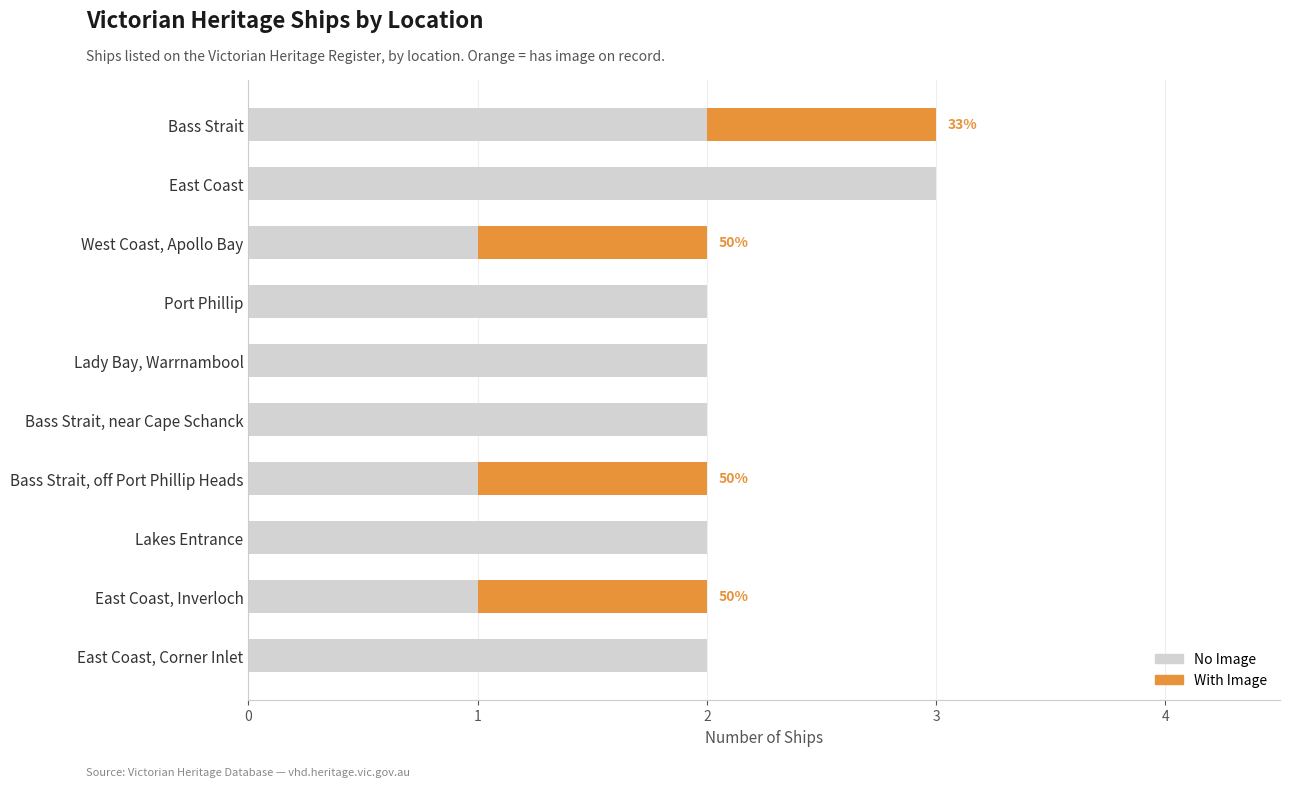

What is the highest value of the No Image series?

3